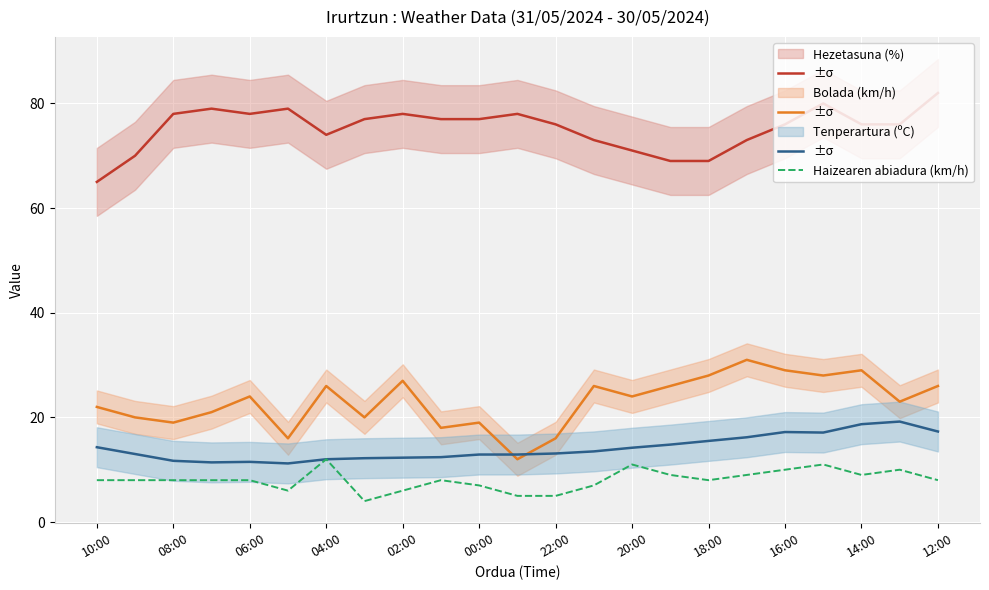

Which series has the largest range (max minus min)?

Bolada (km/h)